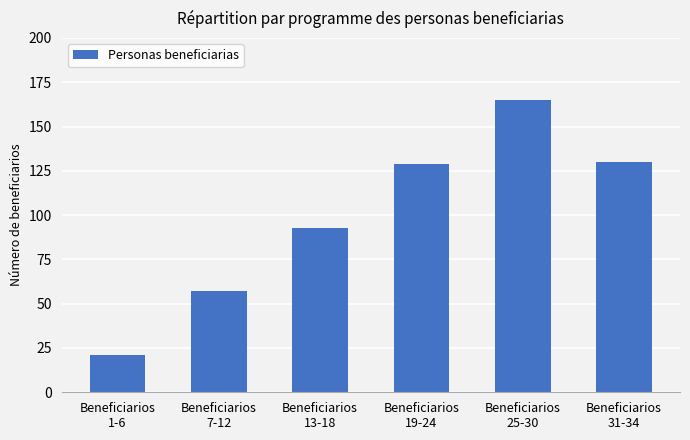

What is the value of the 5th bar from the left?

165